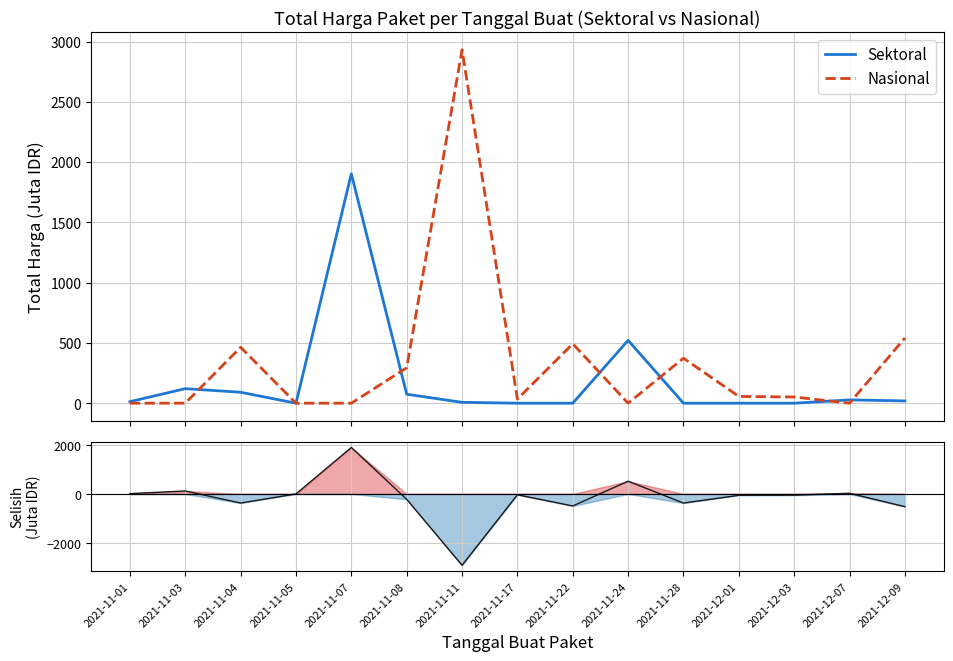

True or false: Selisih (Sektoral - Nasional) and Sektoral cross at least once.

False